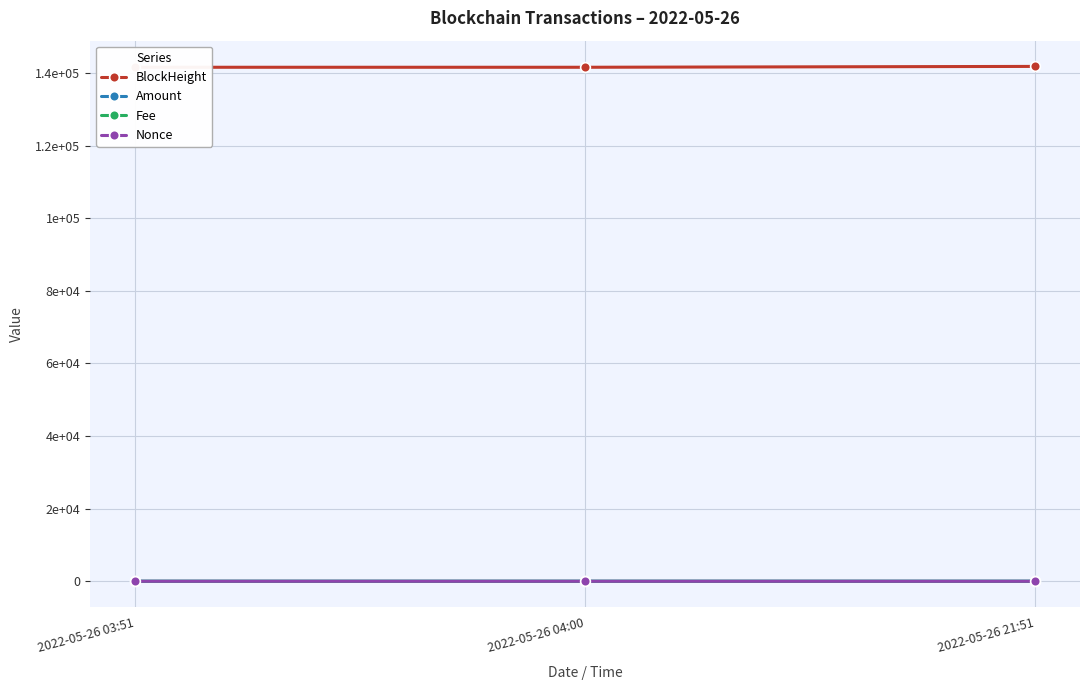

How many categories are shown in the chart?

3